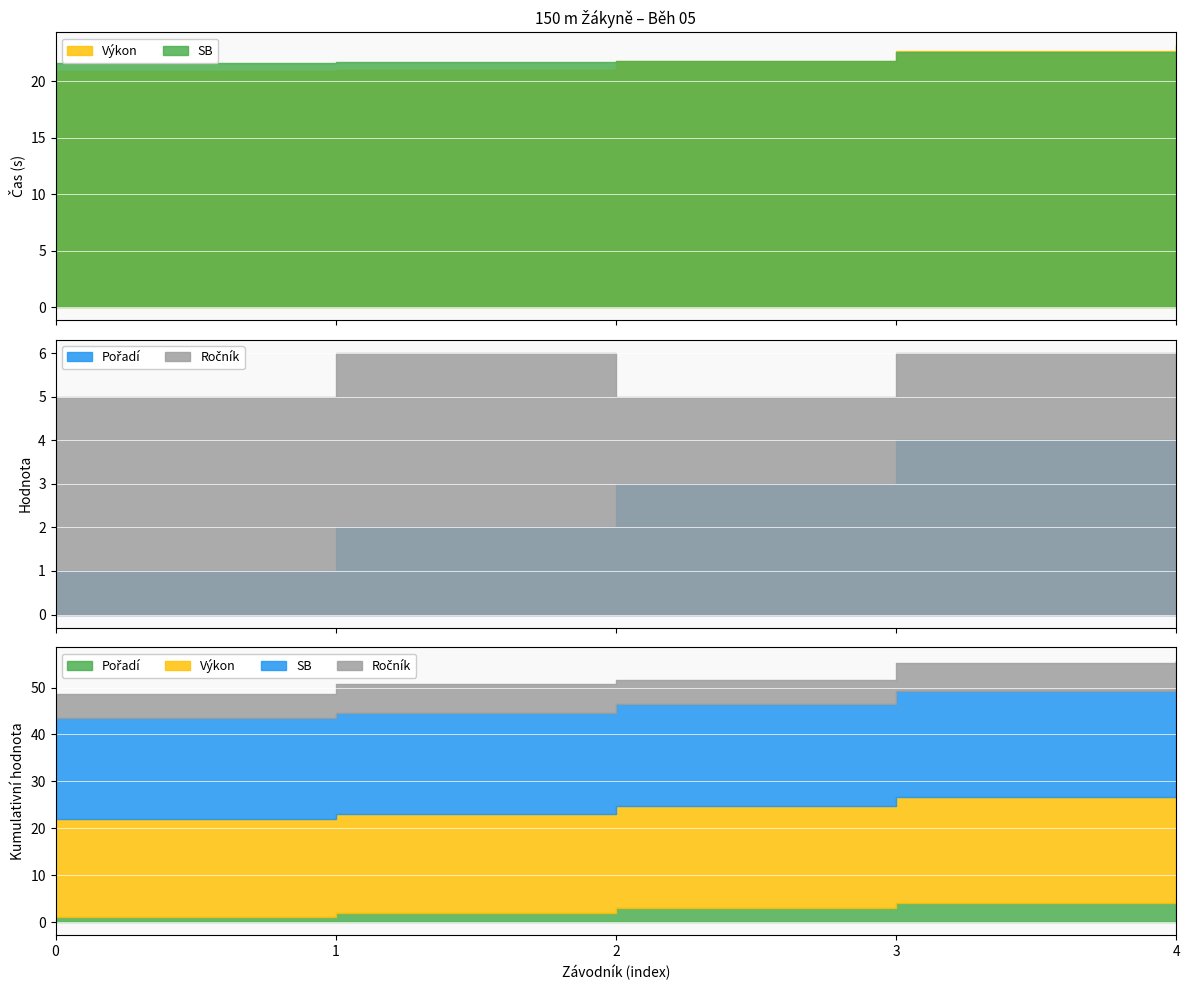

How many Ročník values are between 5 and 6?

5